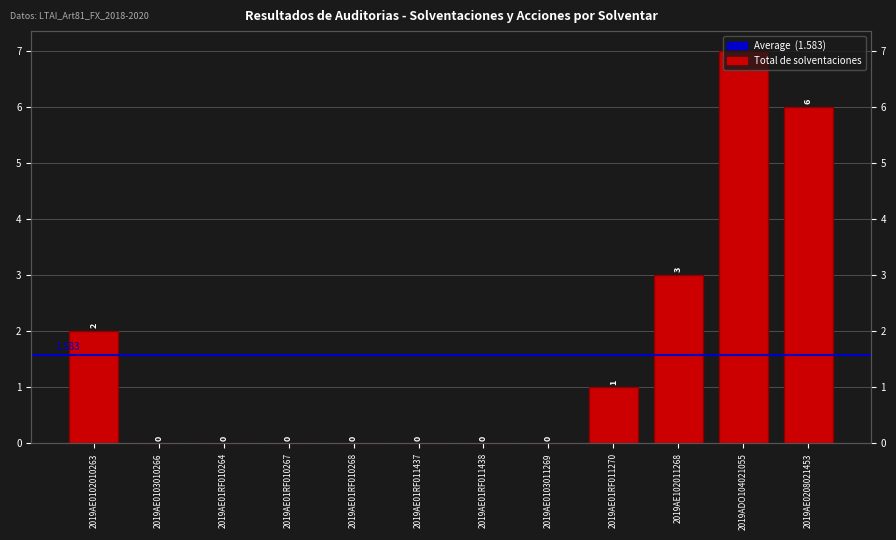

Reading left to right, list all the values displayed in this chart.

2	0	0	0	0	0	0	0	1	3	7	6